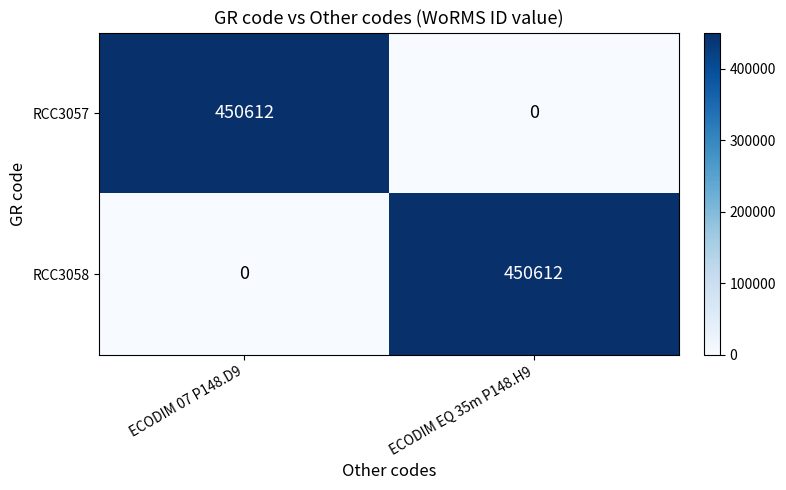

At ECODIM EQ 35m P148.H9, list the series in order from largest to smallest.

RCC3058, RCC3057